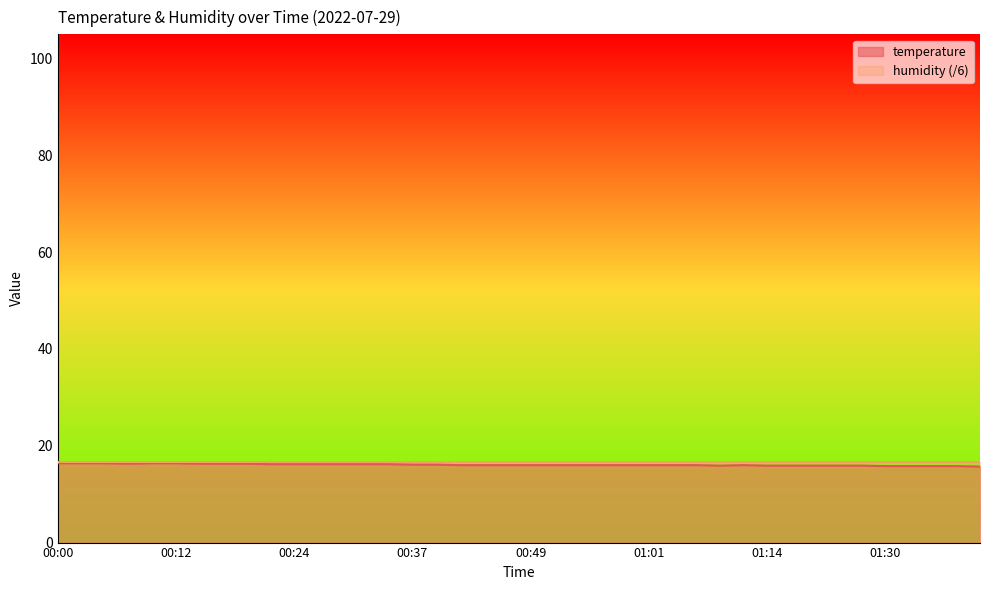

What is the value of the 37th point from the left?

15.8